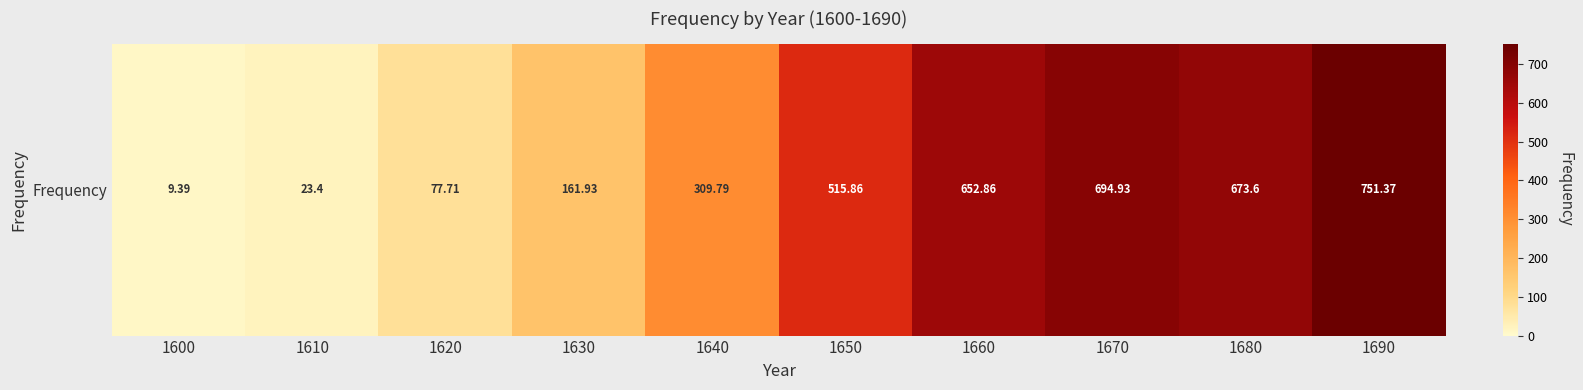

What is the average value?

387.1